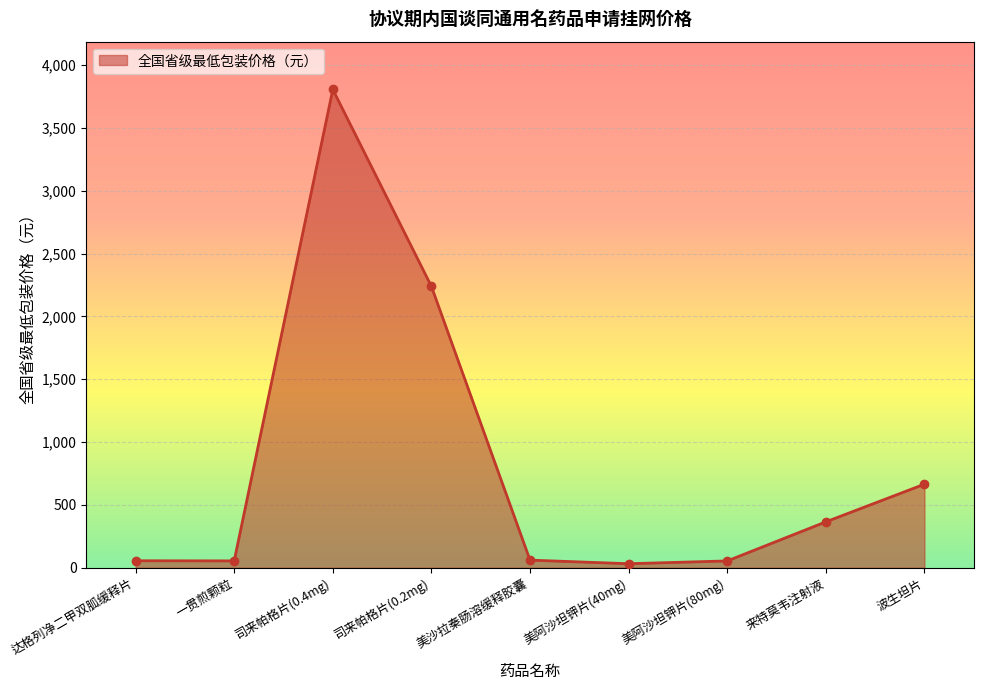

Where is the data nearest to the value 1918?

司来帕格片(0.2mg)